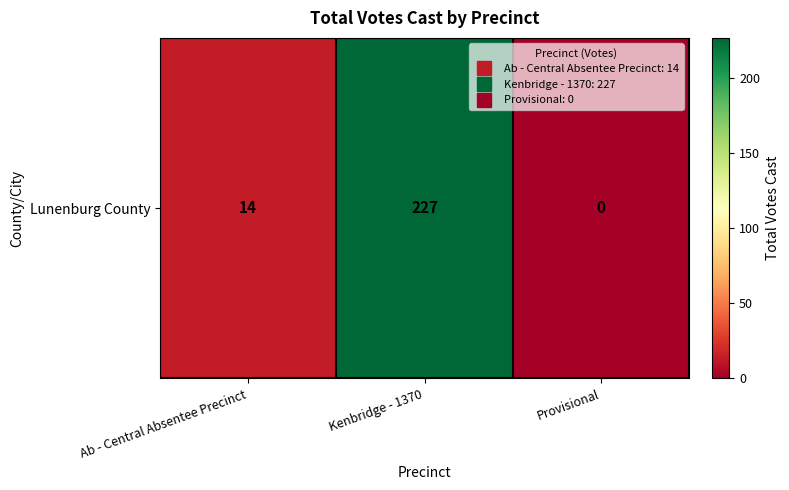

Is it true that the value at Ab - Central Absentee Precinct is 14?

True